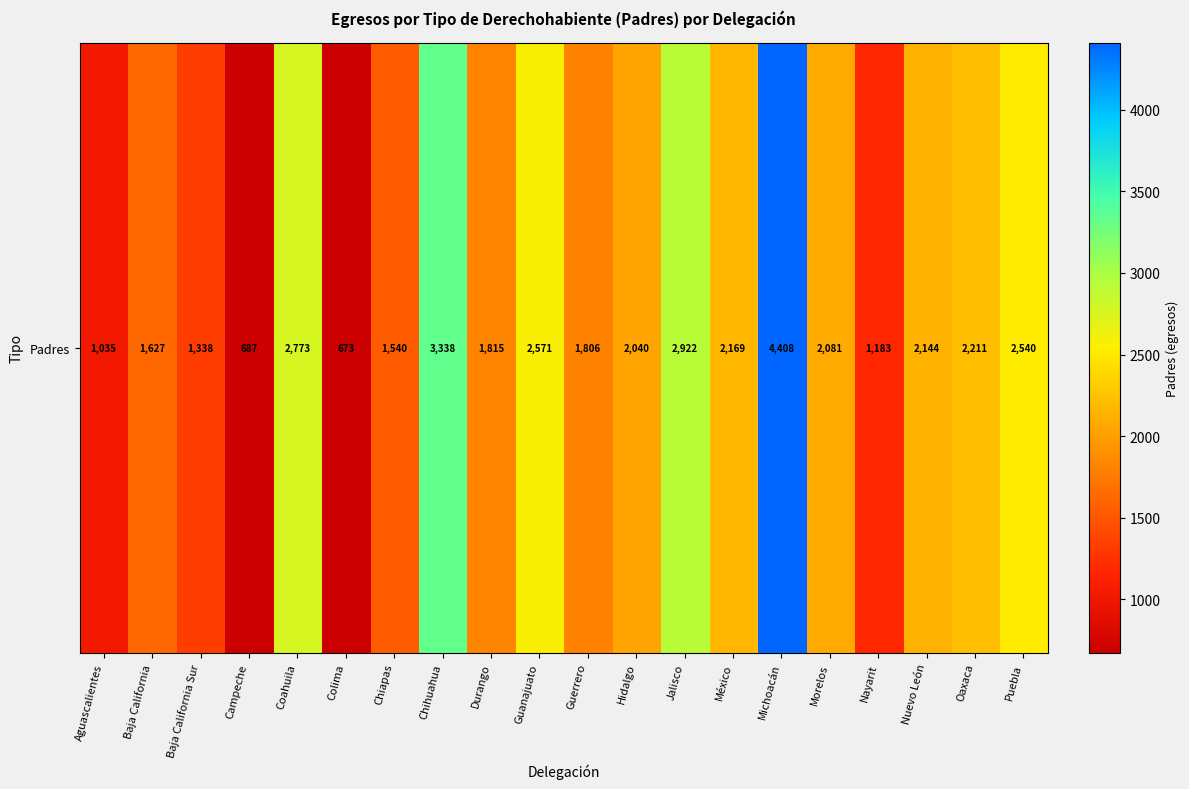

List the labels in order of value, largest first.

Michoacán, Chihuahua, Jalisco, Coahuila, Guanajuato, Puebla, Oaxaca, México, Nuevo León, Morelos, Hidalgo, Durango, Guerrero, Baja California, Chiapas, Baja California Sur, Nayarit, Aguascalientes, Campeche, Colima